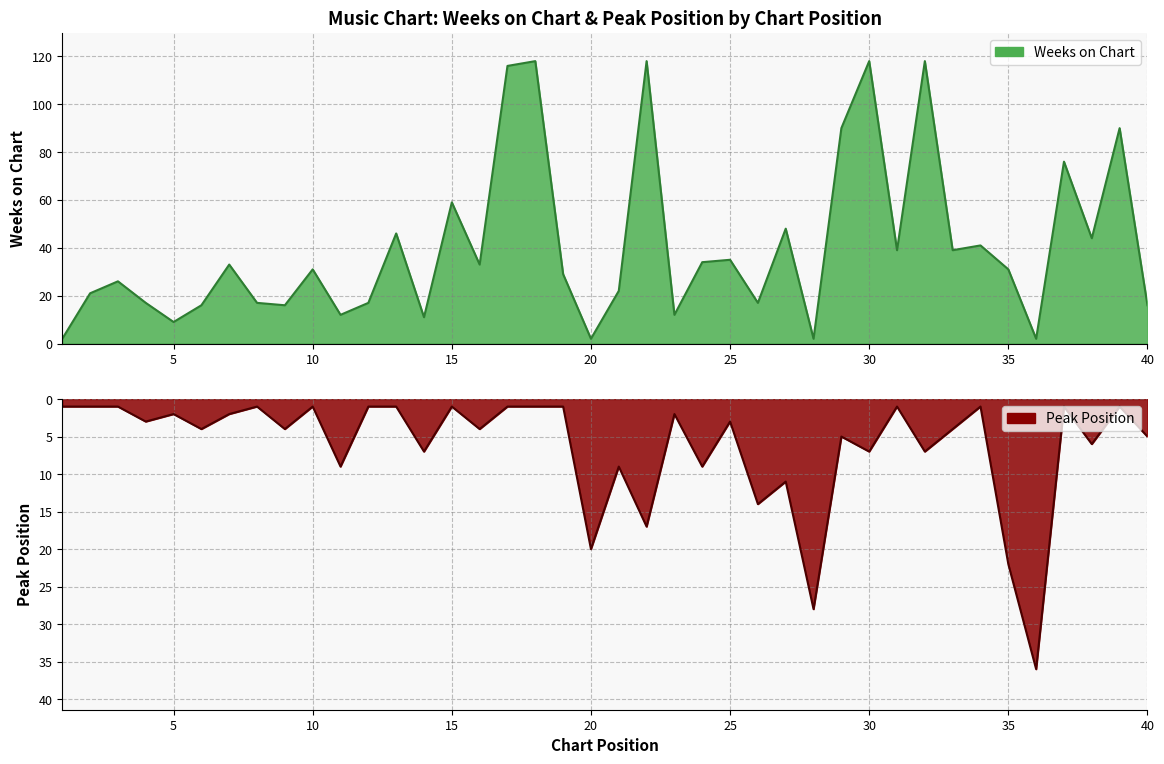

At which label does Weeks on Chart first exceed 31?

7